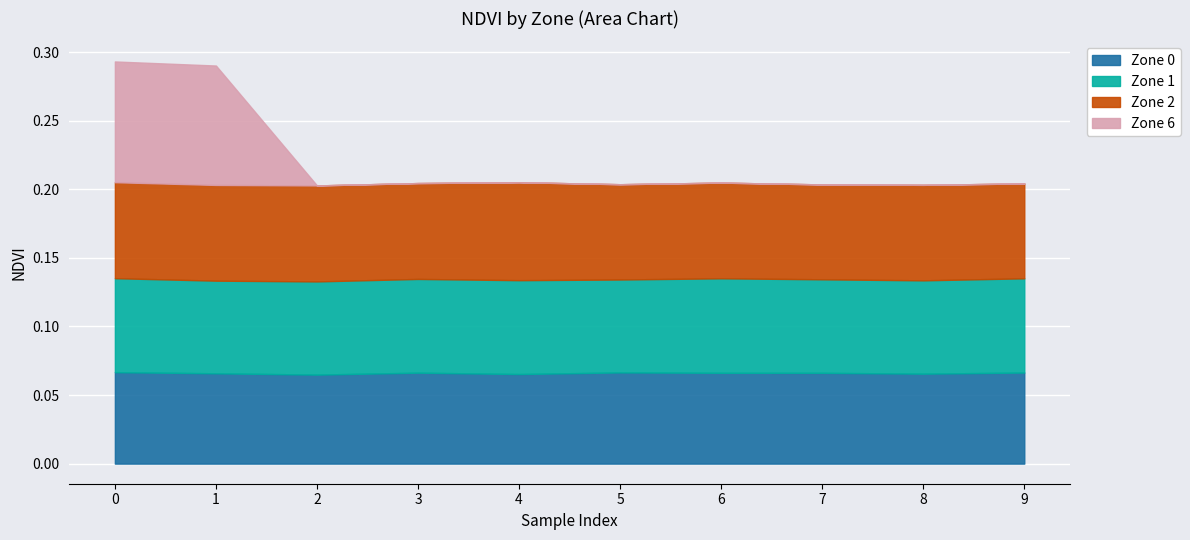

Between which two adjacent categories do Zone 6 and Zone 0 first intersect?

1 and 2